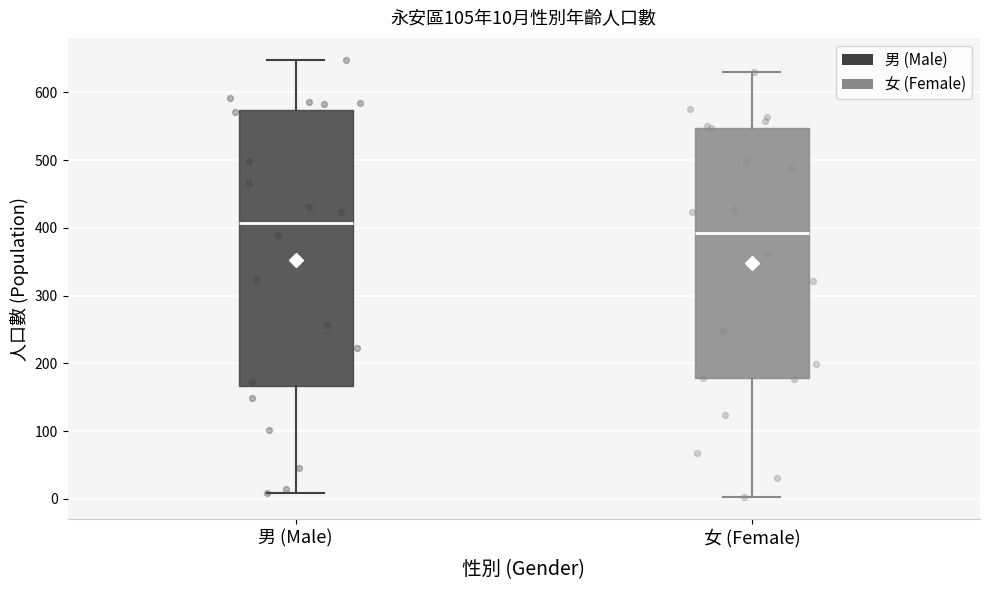

Comparing the boxes themselves (not the whiskers), which one is the tallest?

男 (Male)